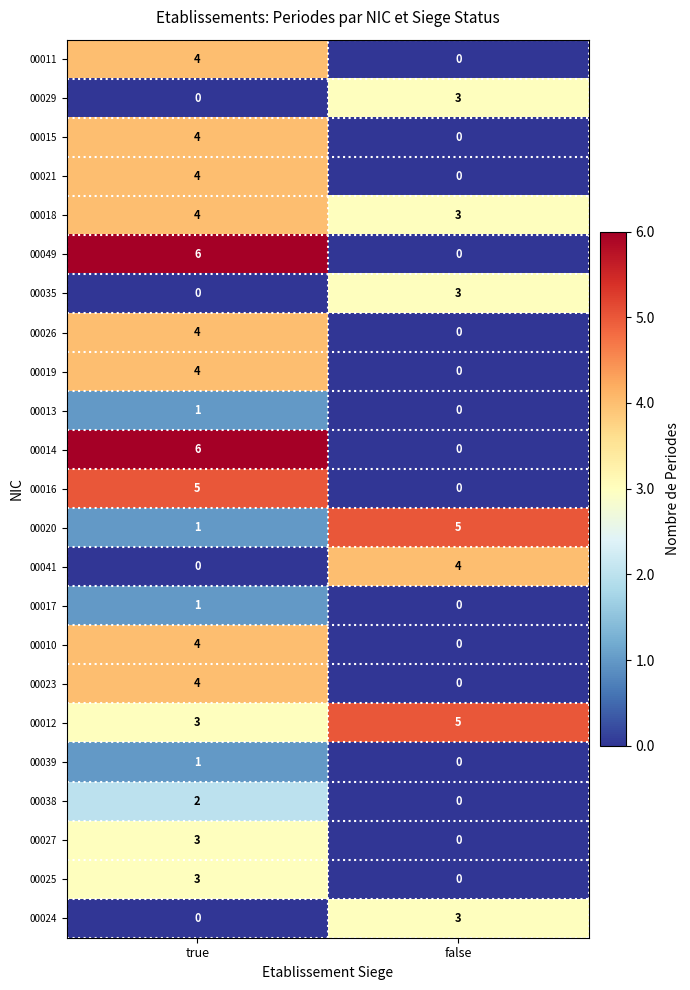

What is the difference between the highest and lowest values at true?

6